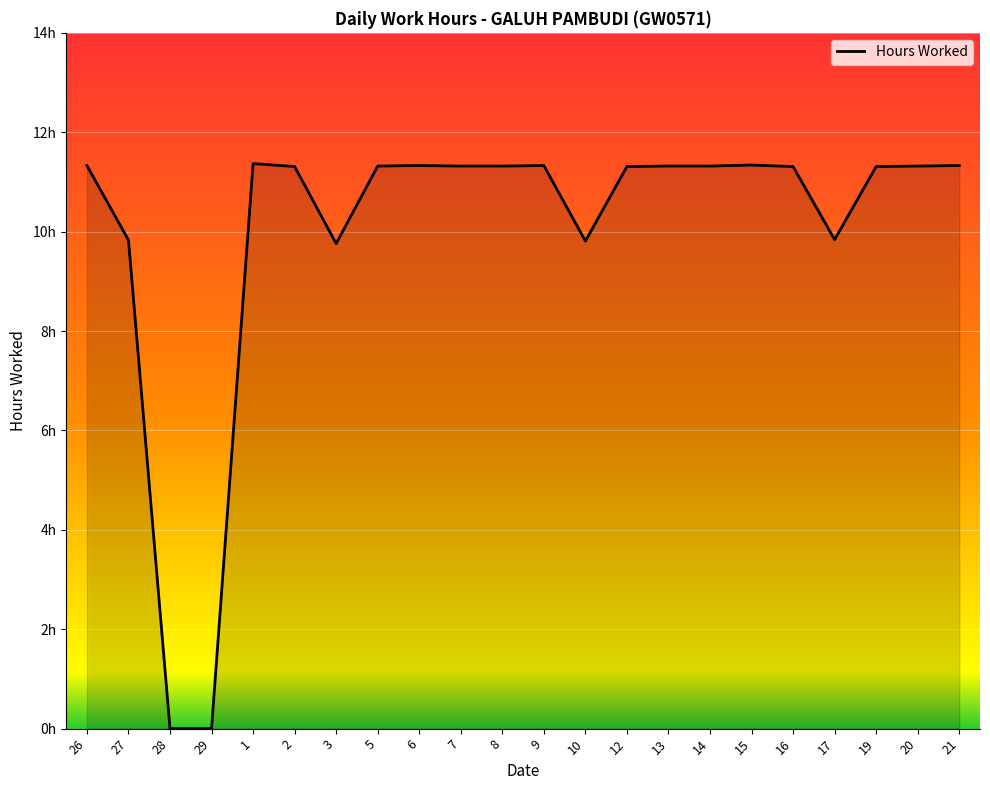

Does the chart have visible grid lines?

Yes